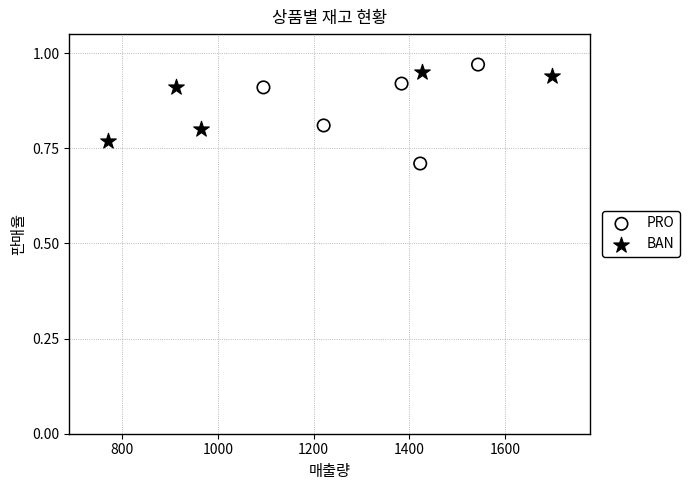

What are all the series names shown in the legend?

PRO, BAN